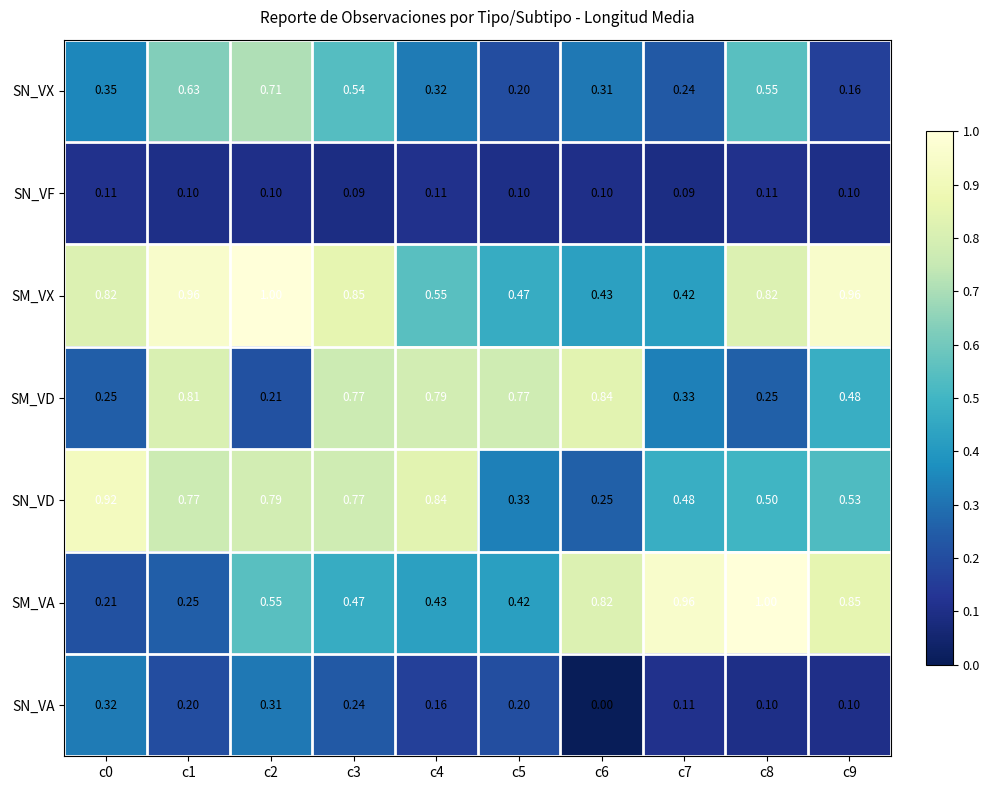

Rank the series at c0 from highest to lowest value.

SN_VD, SM_VX, SN_VX, SN_VA, SM_VD, SM_VA, SN_VF